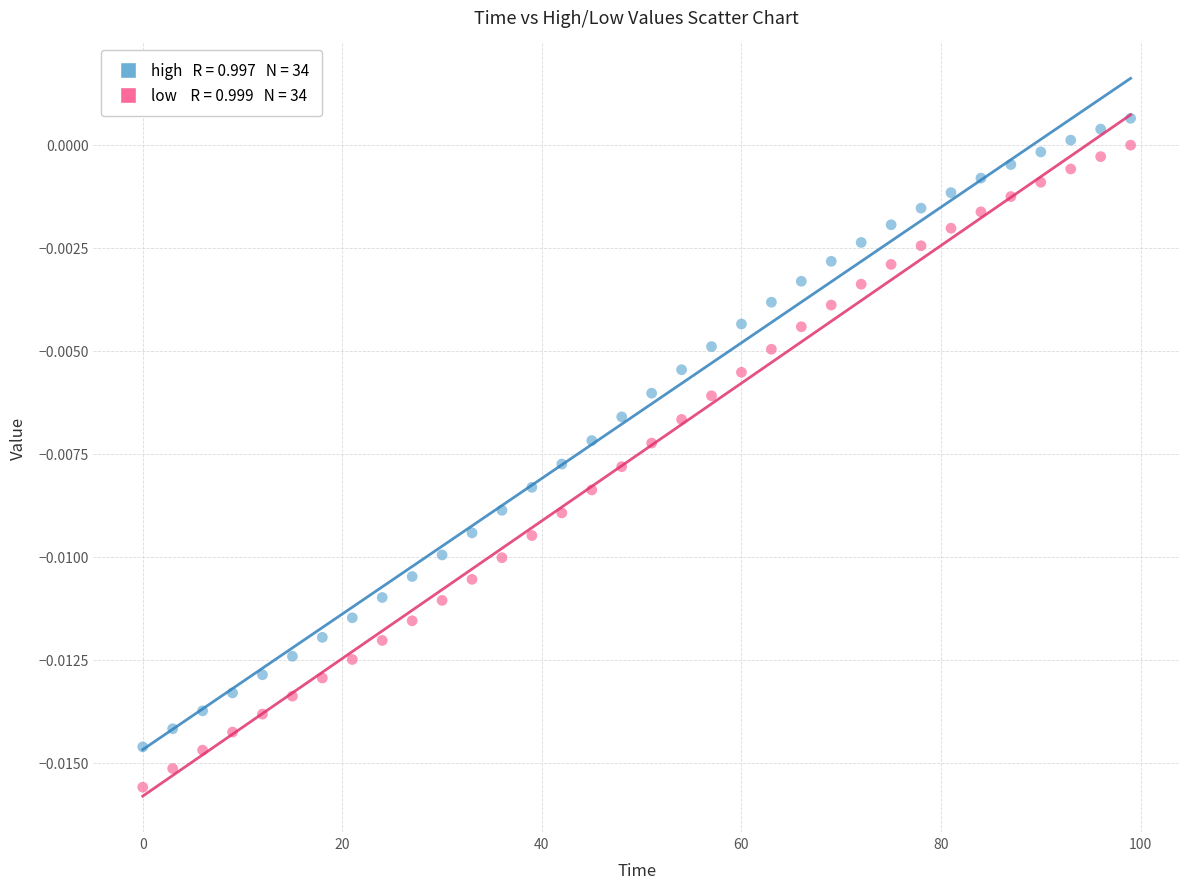

Across all data points, what is the range of X values (max minus min)?

99.0